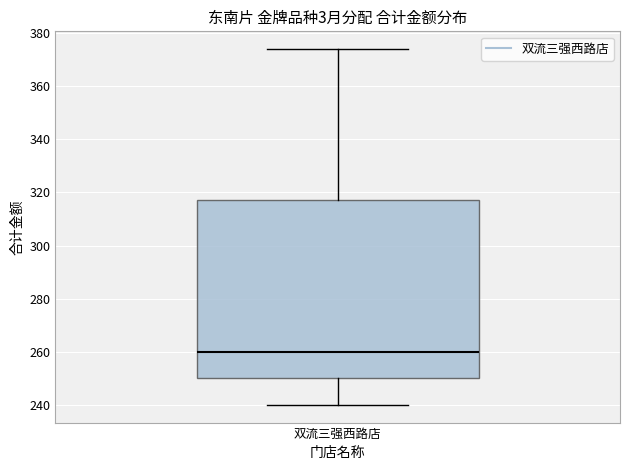

Read this box plot against the y-axis: the position of the median line, the range covered by the box, and the ends of both whiskers. The values are not printed on the chart, so give them approximately, as read against the axis.

median 260, box 250 to 318, whiskers 240 to 374